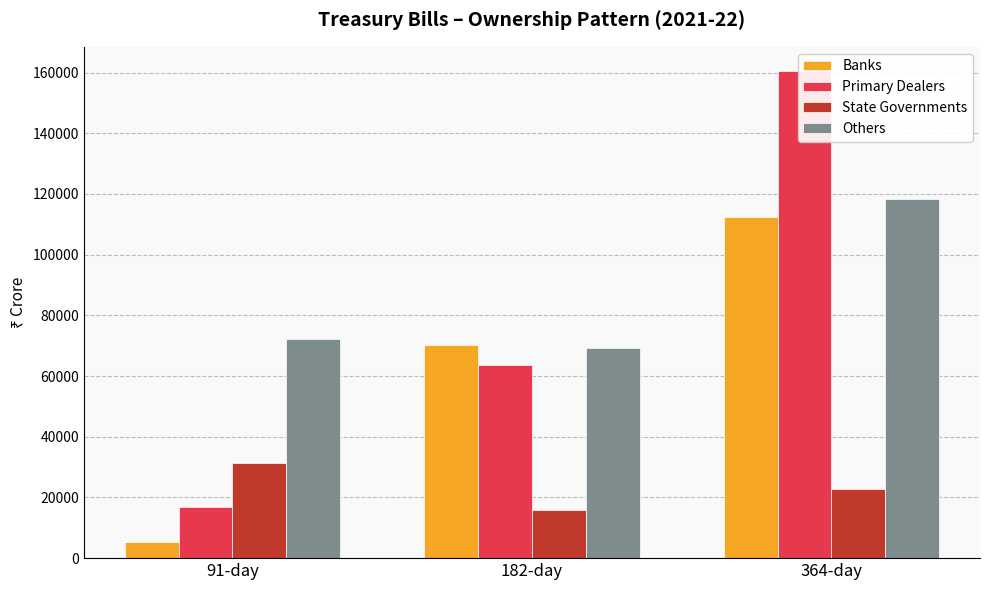

What is the difference between the maximum and second lowest values in the Banks series?

42256